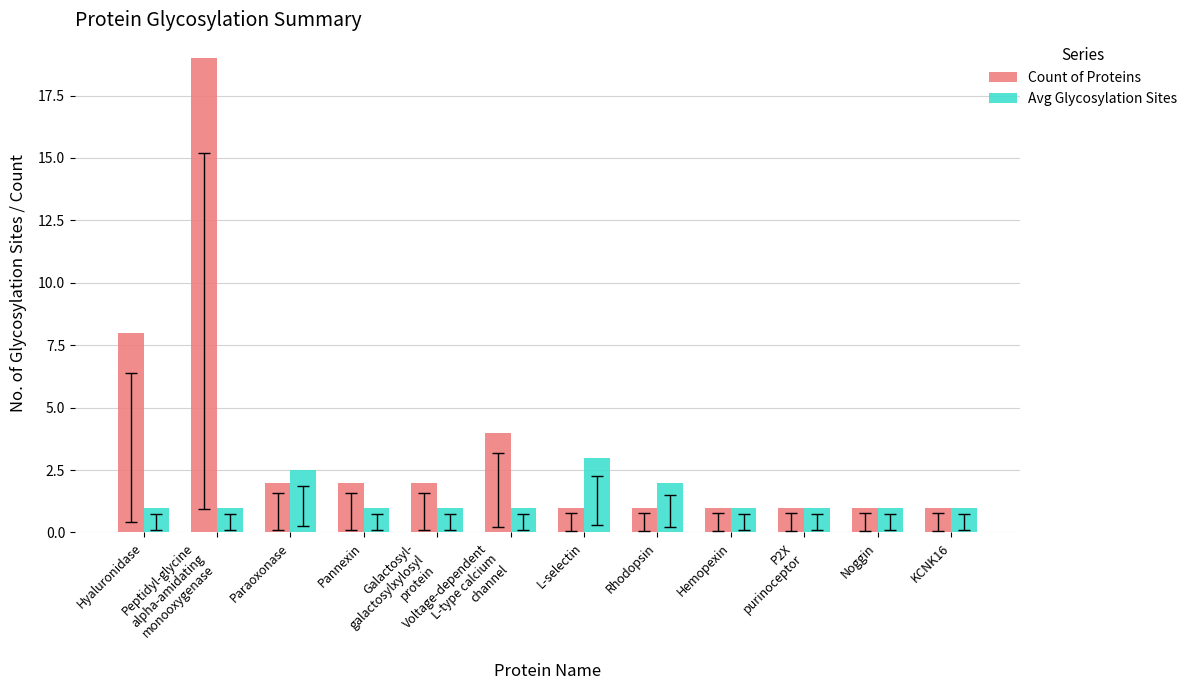

What is the difference between the maximum and minimum values in the Count of Proteins series?

18.0